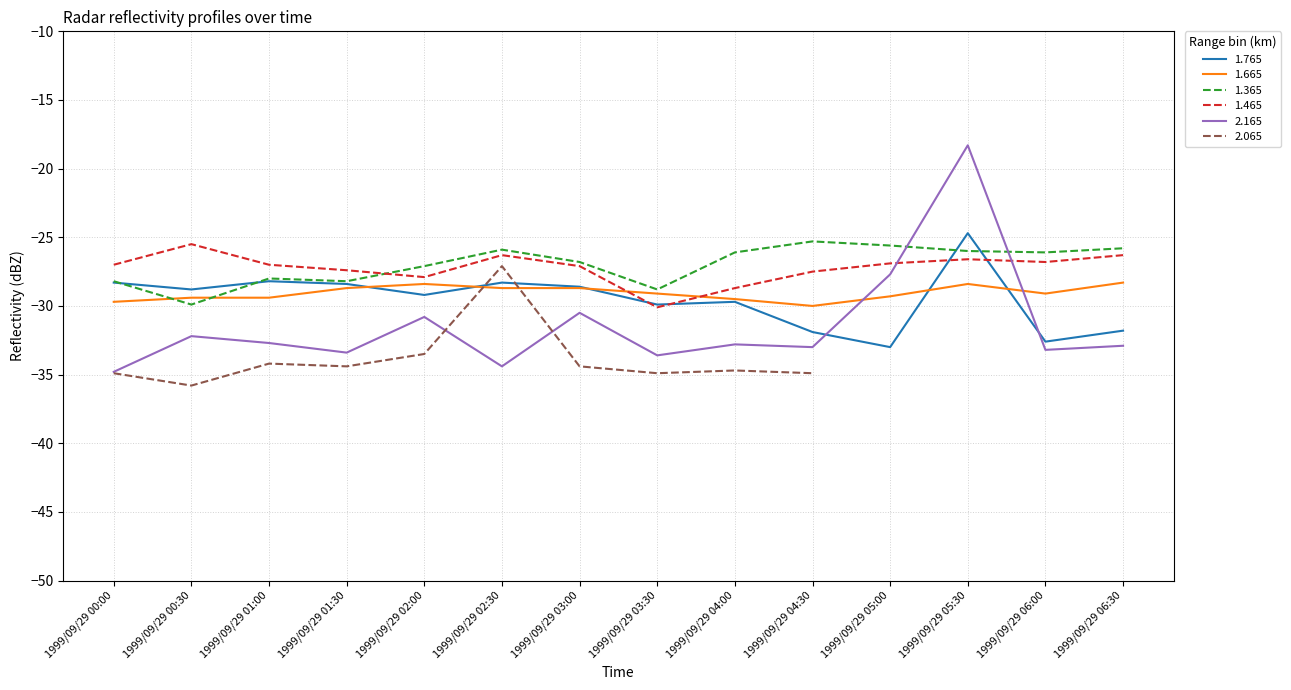

Is it true that 1.465 equals -43.0 at 1999/09/29 06:00?

False